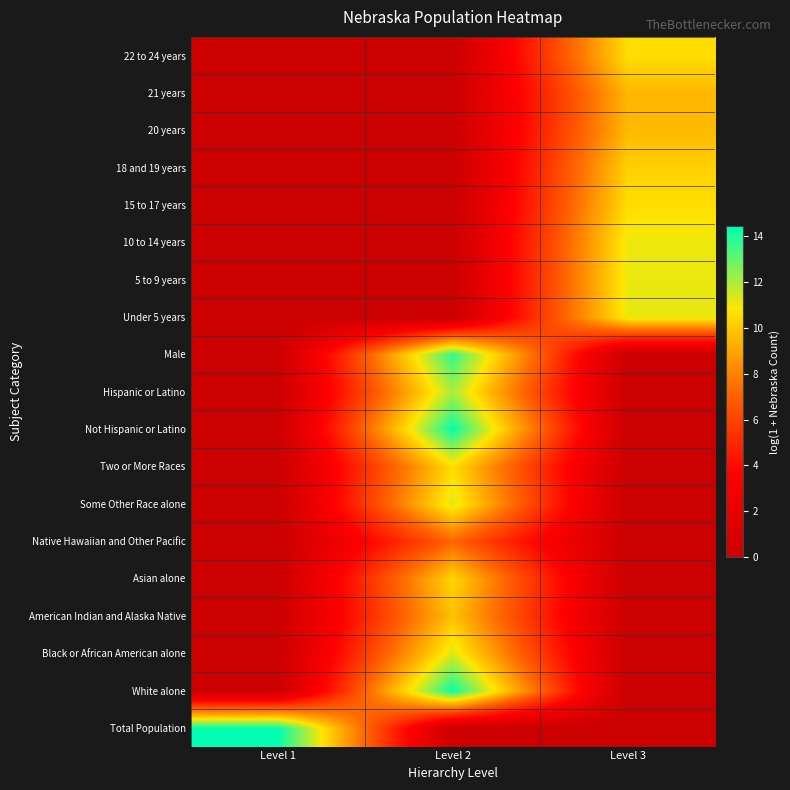

Reading right to left, extract all data points from this chart.

Total Population: Level 3=0.0	Level 2=0.0	Level 1=14.4
White alone: Level 3=0.0	Level 2=14.3	Level 1=0.0
Black or African American alone: Level 3=0.0	Level 2=11.3	Level 1=0.0
American Indian and Alaska Native: Level 3=0.0	Level 2=9.8	Level 1=0.0
Asian alone: Level 3=0.0	Level 2=10.4	Level 1=0.0
Native Hawaiian and Other Pacific: Level 3=0.0	Level 2=7.2	Level 1=0.0
Some Other Race alone: Level 3=0.0	Level 2=11.3	Level 1=0.0
Two or More Races: Level 3=0.0	Level 2=10.6	Level 1=0.0
Not Hispanic or Latino: Level 3=0.0	Level 2=14.3	Level 1=0.0
Hispanic or Latino: Level 3=0.0	Level 2=12.0	Level 1=0.0
Male: Level 3=0.0	Level 2=13.7	Level 1=0.0
Under 5 years: Level 3=11.1	Level 2=0.0	Level 1=0.0
5 to 9 years: Level 3=11.1	Level 2=0.0	Level 1=0.0
10 to 14 years: Level 3=11.0	Level 2=0.0	Level 1=0.0
15 to 17 years: Level 3=10.6	Level 2=0.0	Level 1=0.0
18 and 19 years: Level 3=10.2	Level 2=0.0	Level 1=0.0
20 years: Level 3=9.5	Level 2=0.0	Level 1=0.0
21 years: Level 3=9.5	Level 2=0.0	Level 1=0.0
22 to 24 years: Level 3=10.6	Level 2=0.0	Level 1=0.0